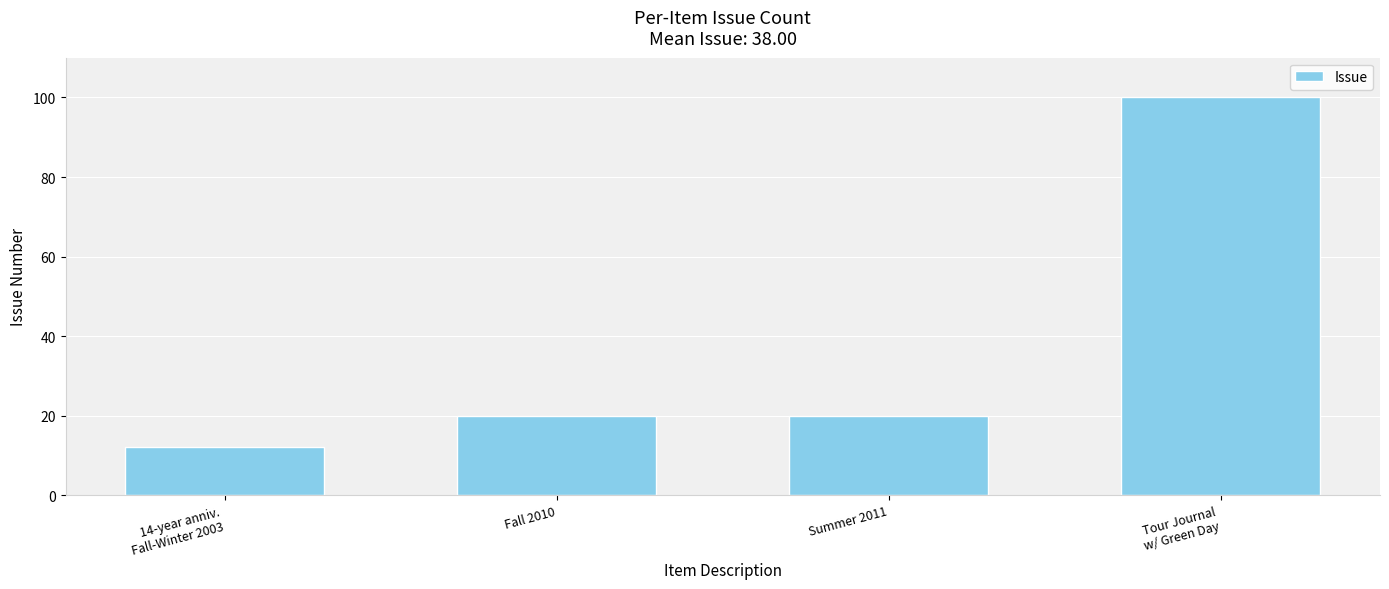

What position from the left is Fall 2010?

2